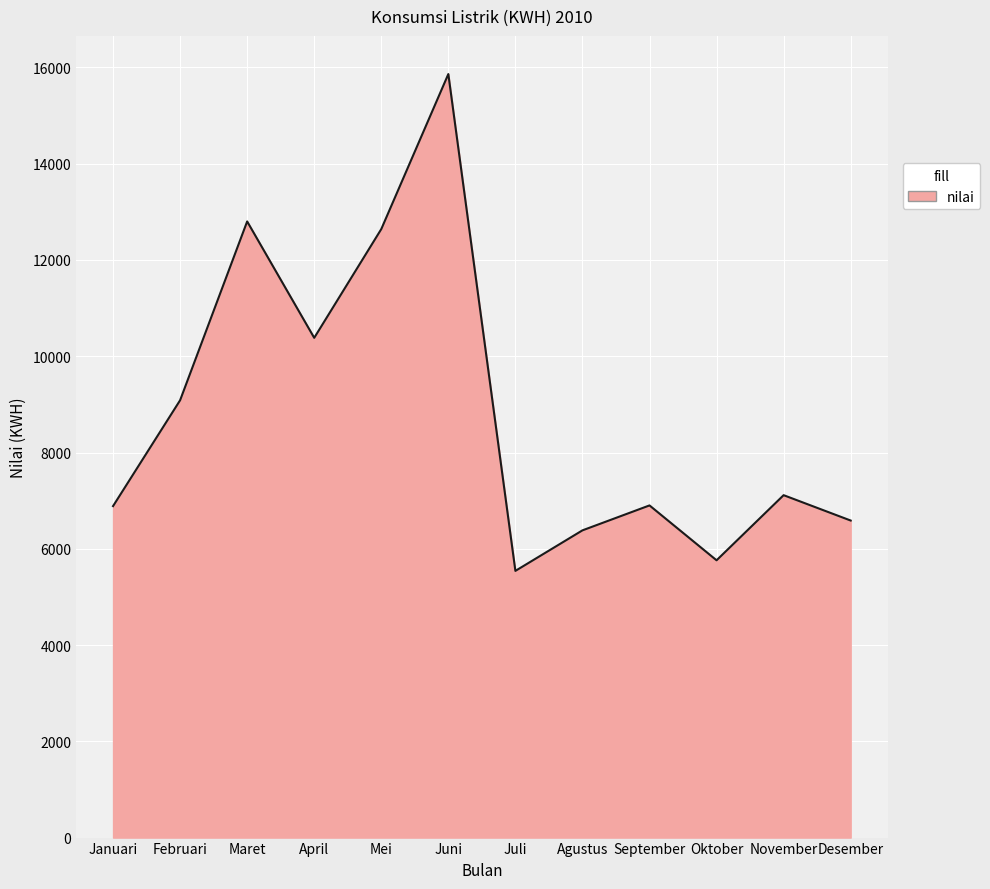

What is the minimum value shown in the chart?

5541